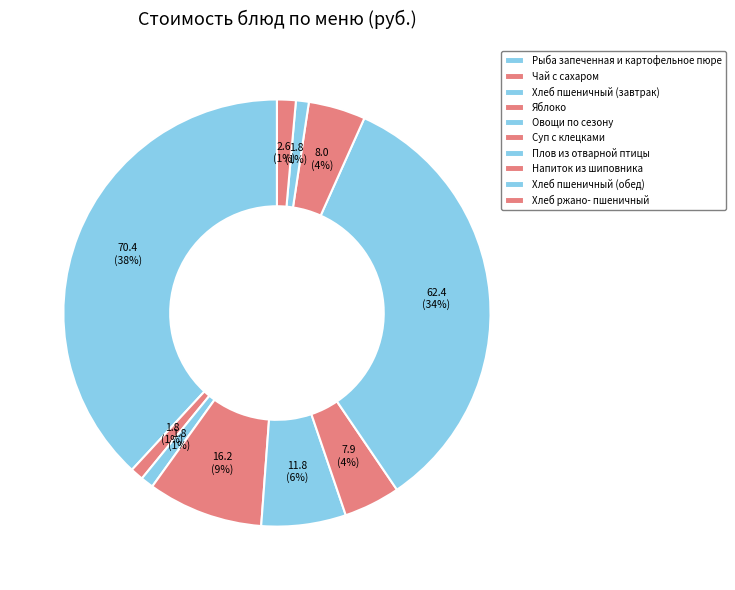

How many segments does this pie chart have?

10